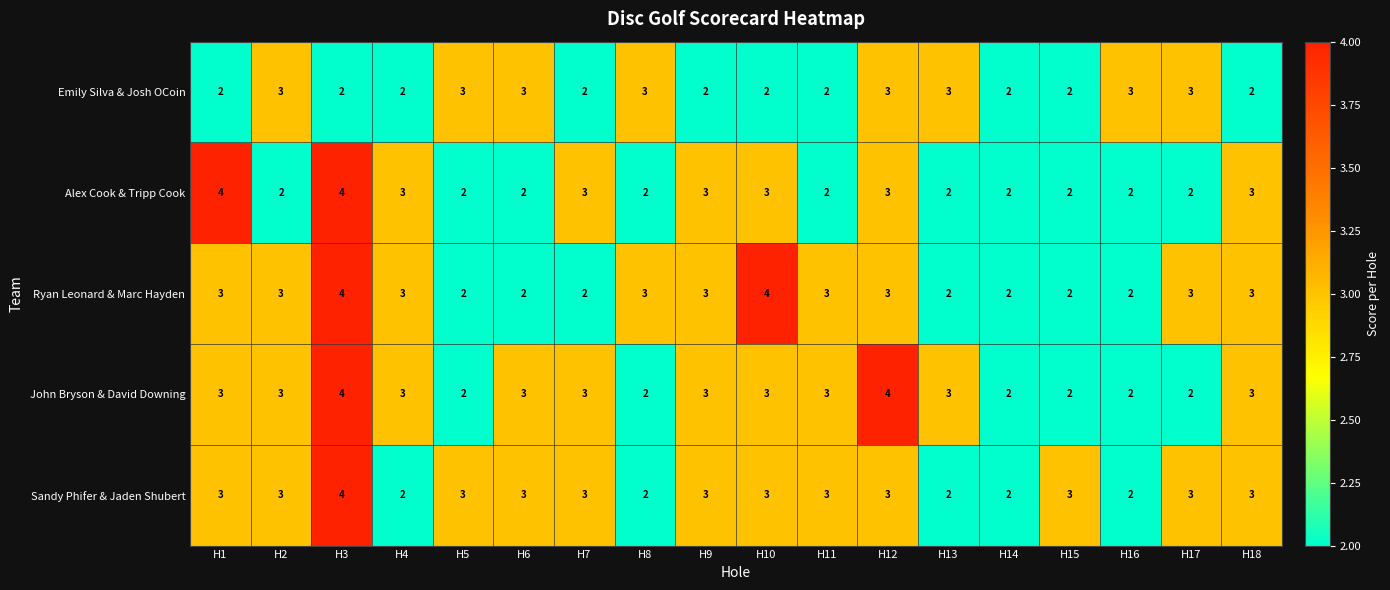

What is the total value across all series at H2?

14